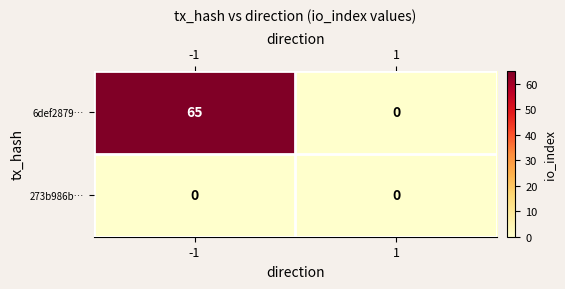

List the series in order of their overall mean, lowest first.

273b986b…, 6def2879…